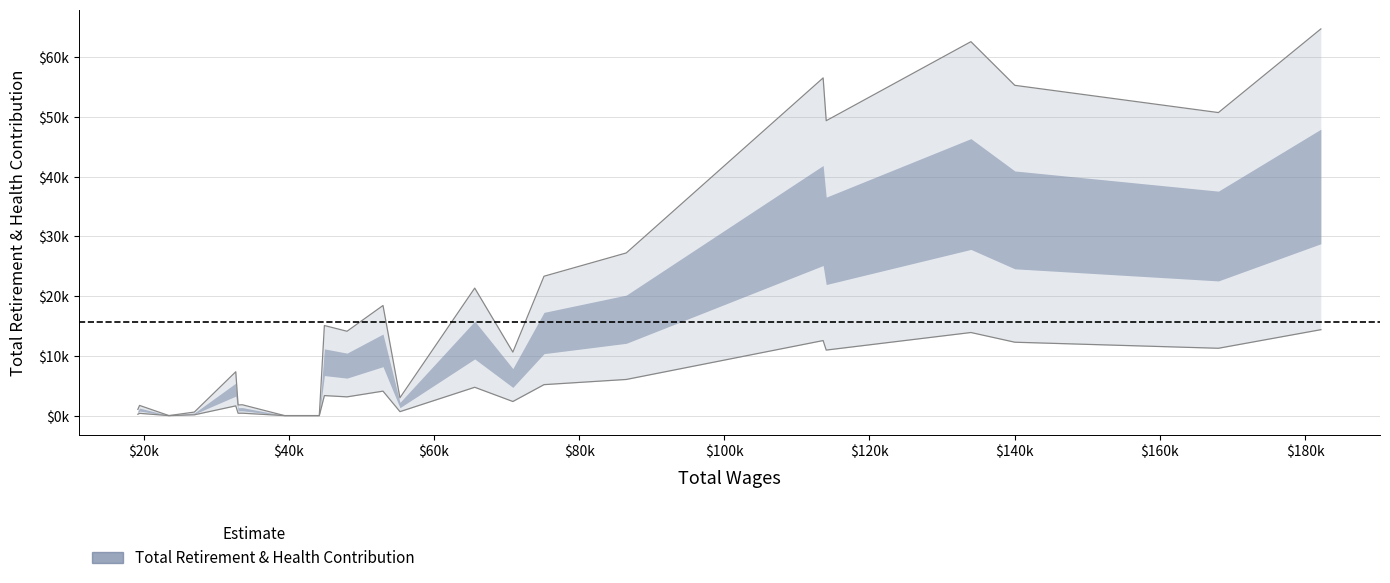

Reading right to left, extract all data points from this chart.

22=768	21=1262	20=0	19=437	18=5436	17=1321	16=1344	15=0	14=0	13=11171	12=10458	11=13652	10=2213	9=15808	8=7871	7=17281	6=20170	5=41874	4=36566	3=46366	2=40954	1=37575	0=47947